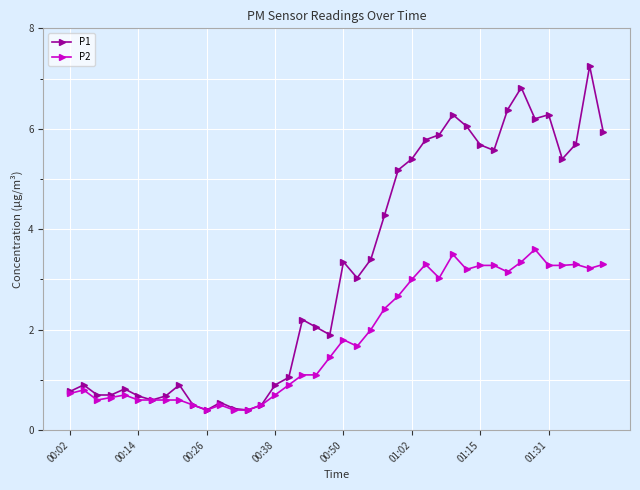

Which series has the largest total across all categories?

P1